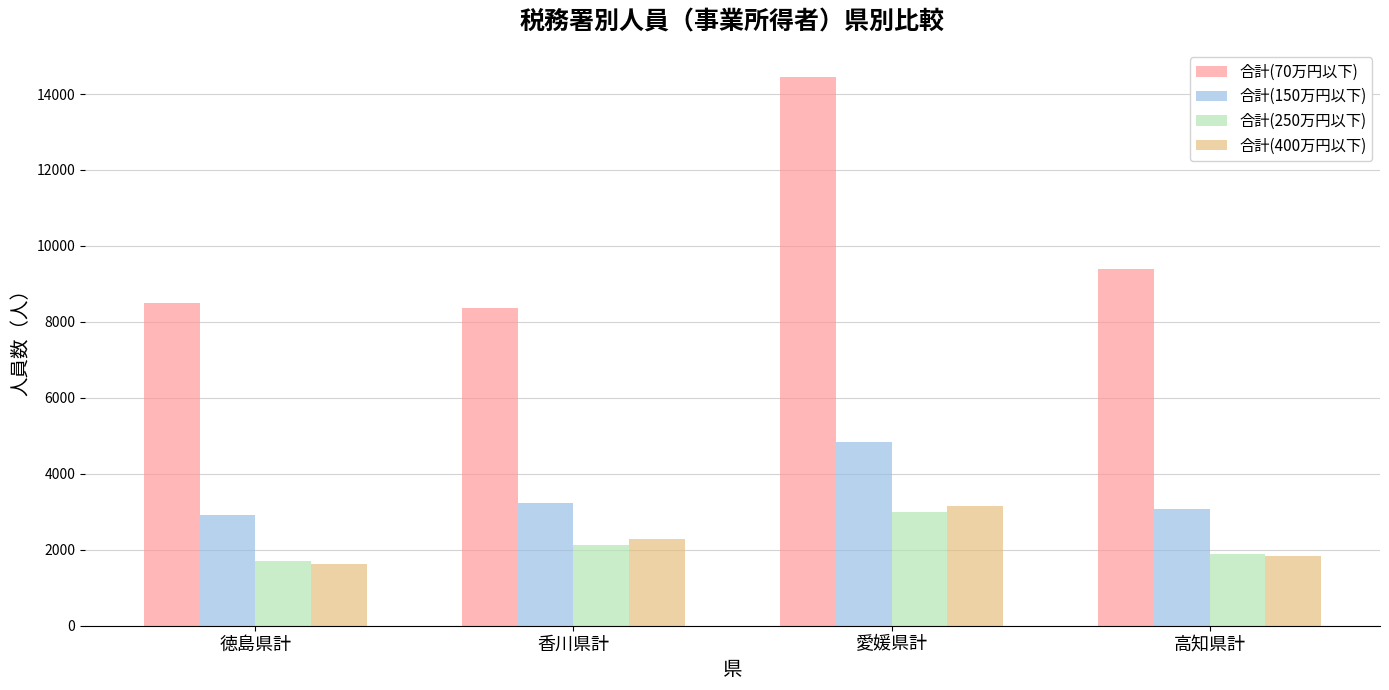

What is the minimum value for 合計(70万円以下)?

8379